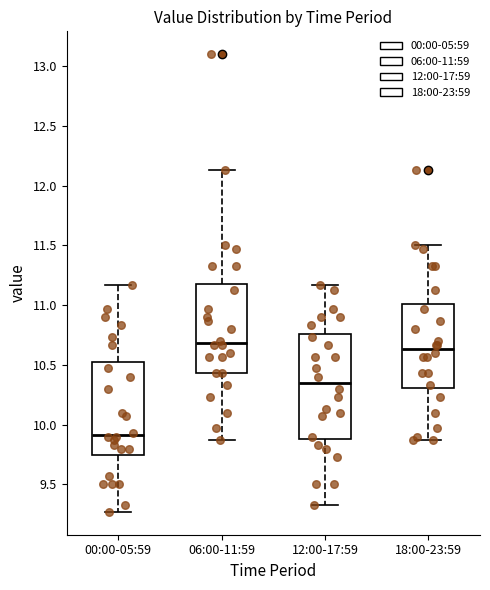

Where is the lower edge of the box for 00:00-05:59 on the y-axis? The values are not printed on the chart, so give them approximately, as read against the axis.

9.75